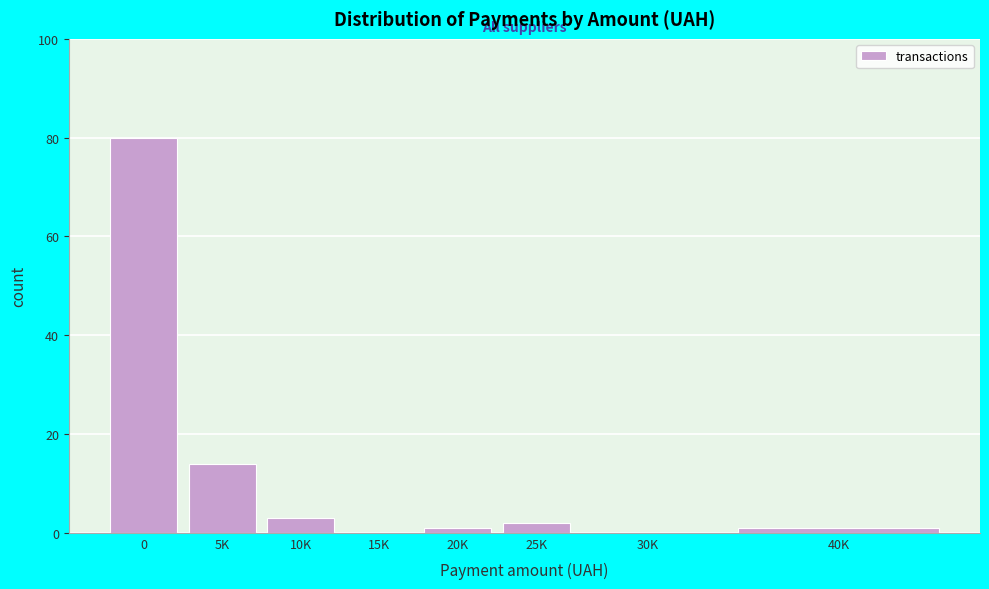

Reading left to right, list all the values displayed in this chart.

0=80	5K=14	10K=3	15K=0	20K=1	25K=2	30K=0	40K=1